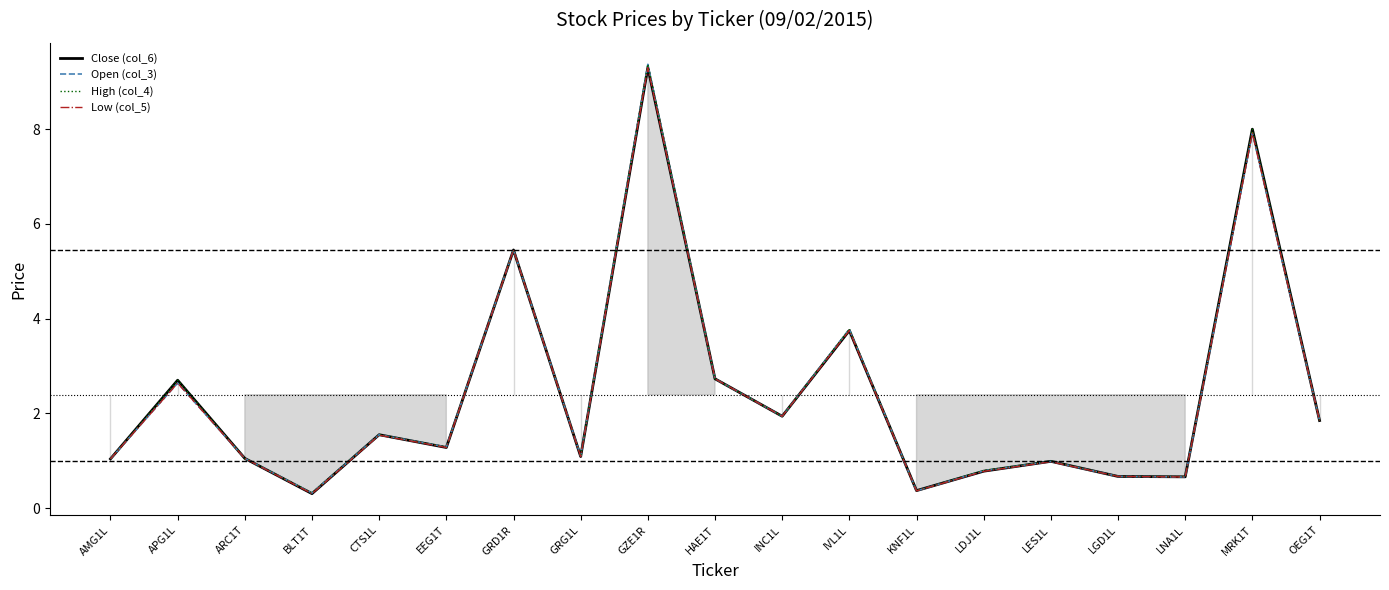

What is the sum of all Close (col_6) values?

45.5